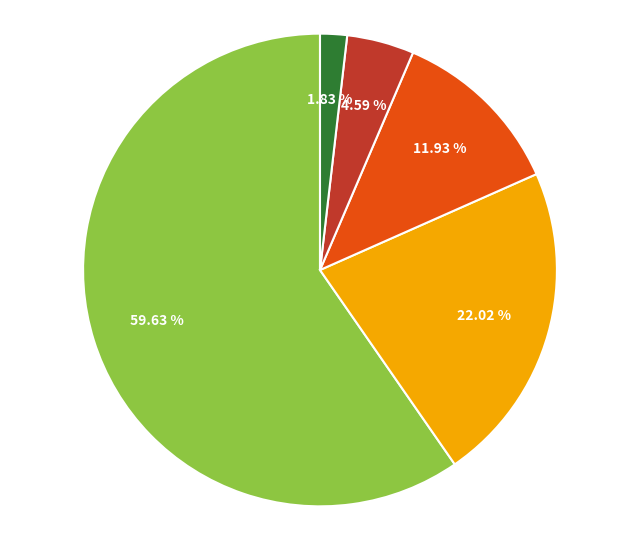

Is there a majority slice in this chart?

Yes